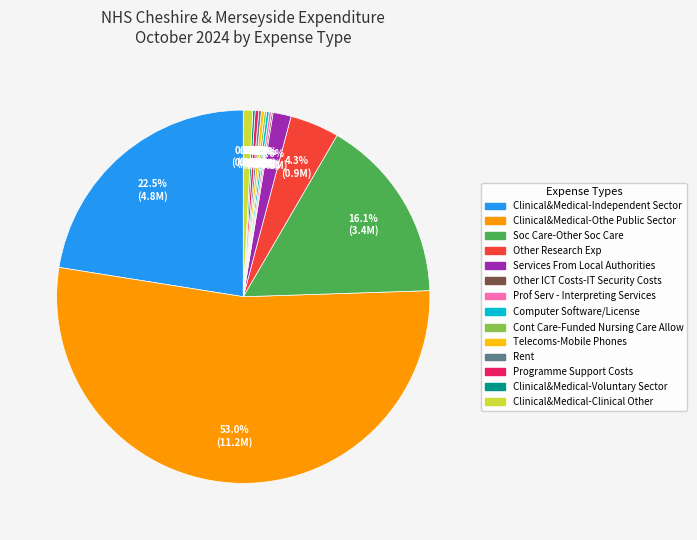

Which slice is the largest?

Clinical&Medical-Othe Public Sector